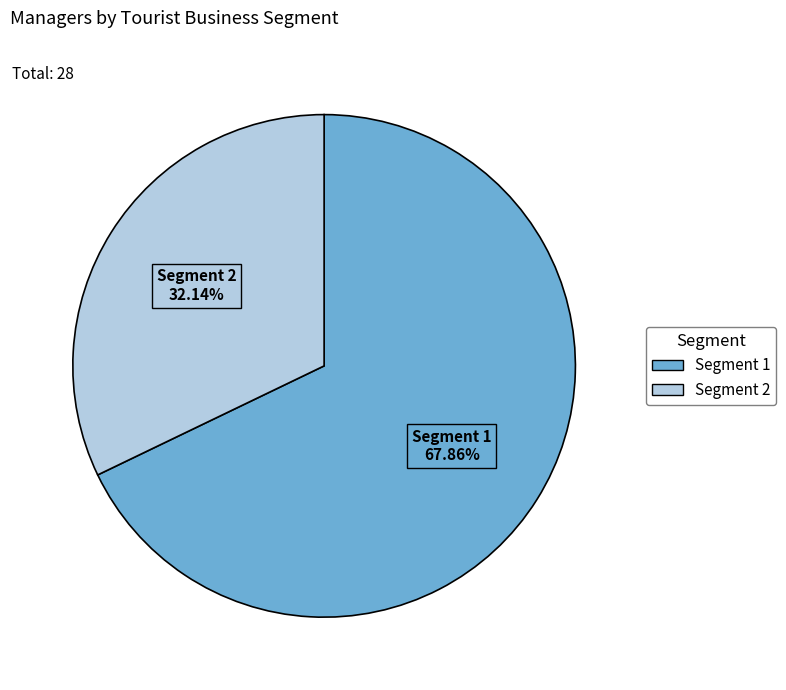

To the nearest percent, what is the difference between the largest and smallest slice percentages?

36%